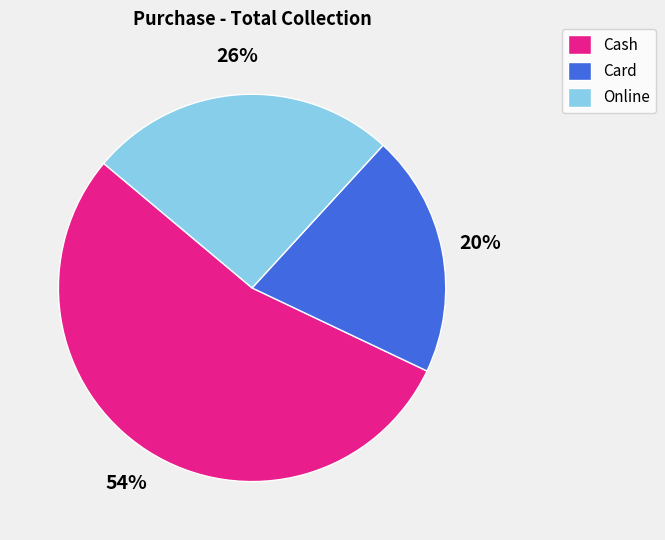

How many slices are in this pie chart?

3